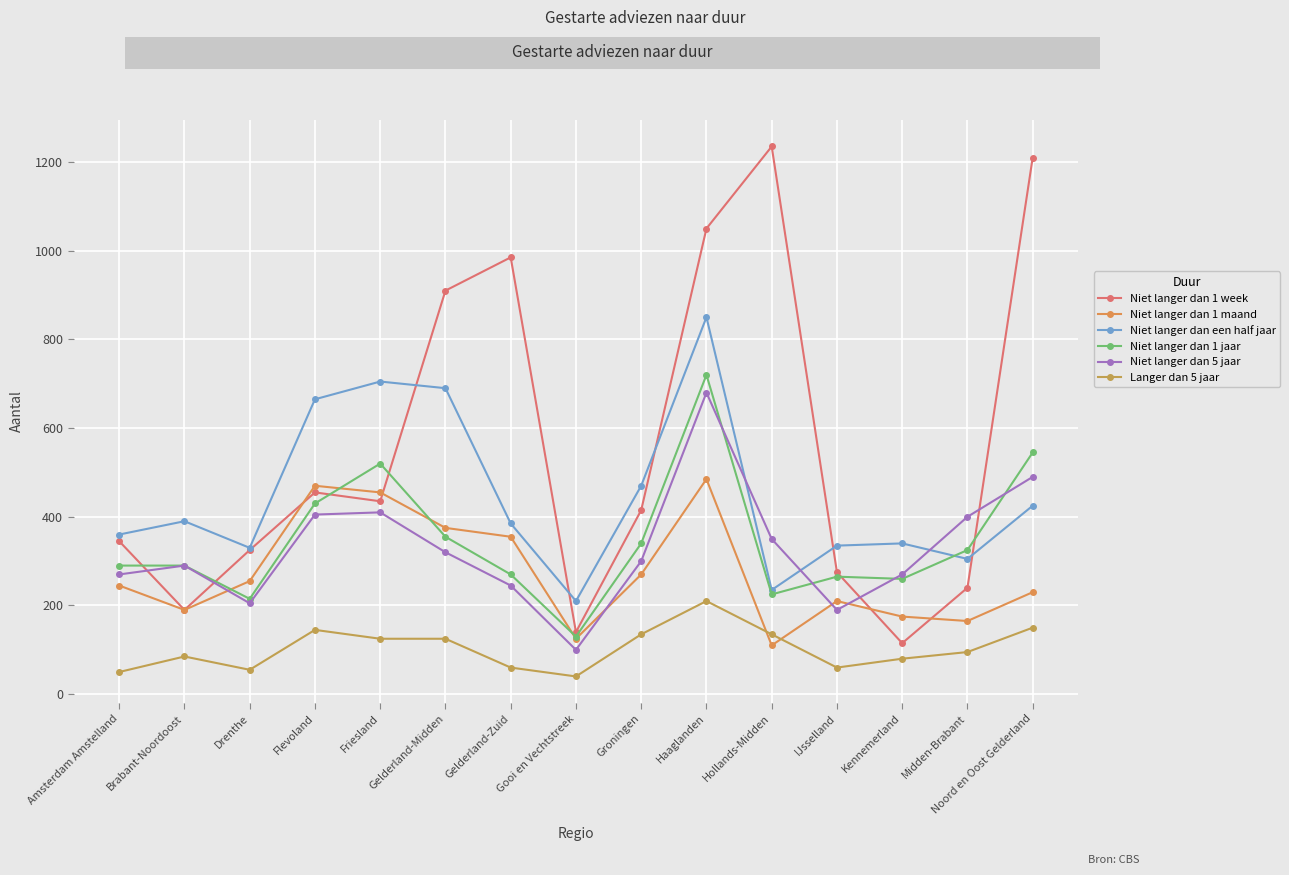

Reading right to left, transcribe all the data shown in this chart.

Niet langer dan 1 week: 1210	240	115	275	1235	1050	415	140	985	910	435	455	325	190	345
Niet langer dan 1 maand: 230	165	175	210	110	485	270	125	355	375	455	470	255	190	245
Niet langer dan een half jaar: 425	305	340	335	235	850	470	210	385	690	705	665	330	390	360
Niet langer dan 1 jaar: 545	325	260	265	225	720	340	130	270	355	520	430	215	290	290
Niet langer dan 5 jaar: 490	400	270	190	350	680	300	100	245	320	410	405	205	290	270
Langer dan 5 jaar: 150	95	80	60	135	210	135	40	60	125	125	145	55	85	50